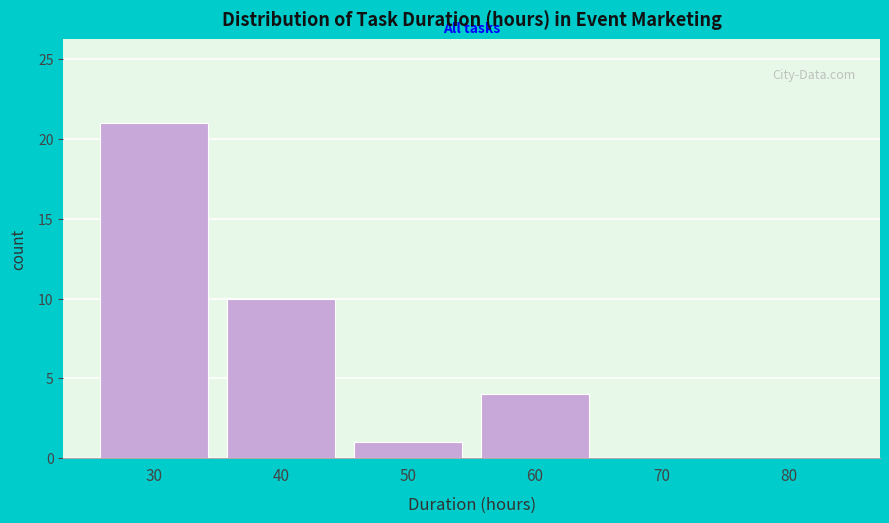

Reading right to left, list all the values displayed in this chart.

80=0	70=0	60=4	50=1	40=10	30=21